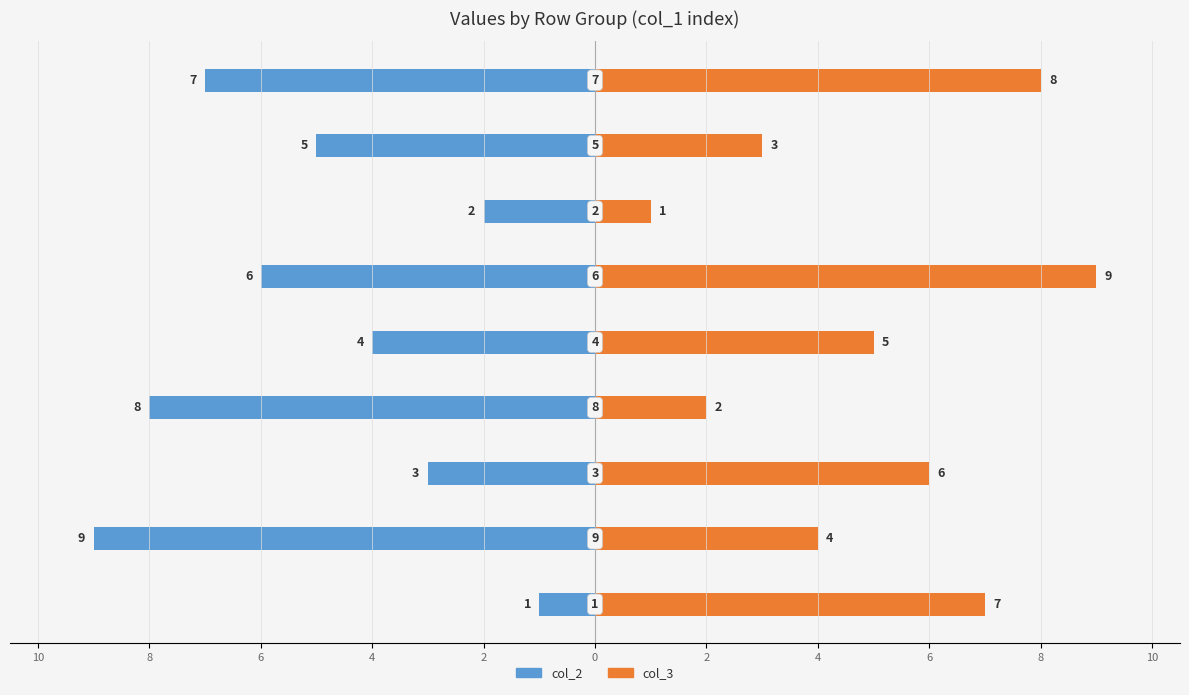

Which series has the largest total across all categories?

col_3